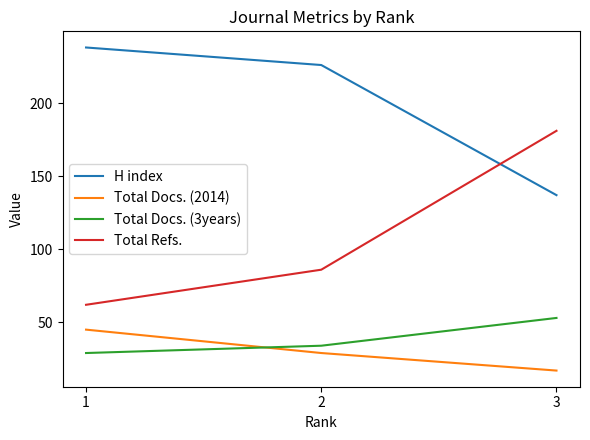

The value of Total Refs. at 1 is 62. True or false?

True